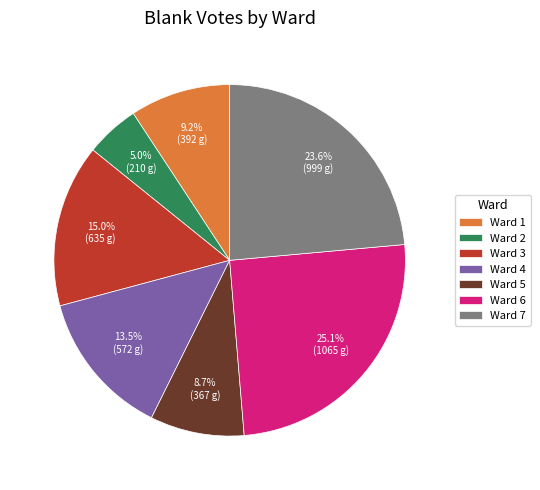

What percentage do Ward 1 and Ward 7 together represent?

32.8%